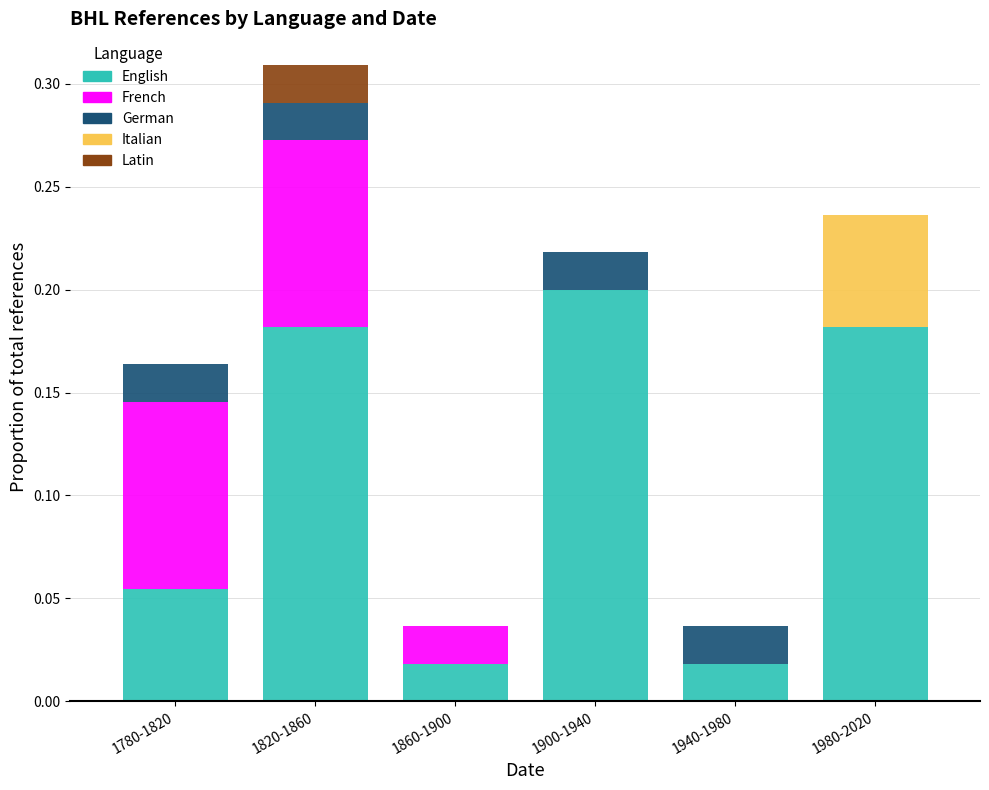

Which category has the highest value in the English series?

1900-1940